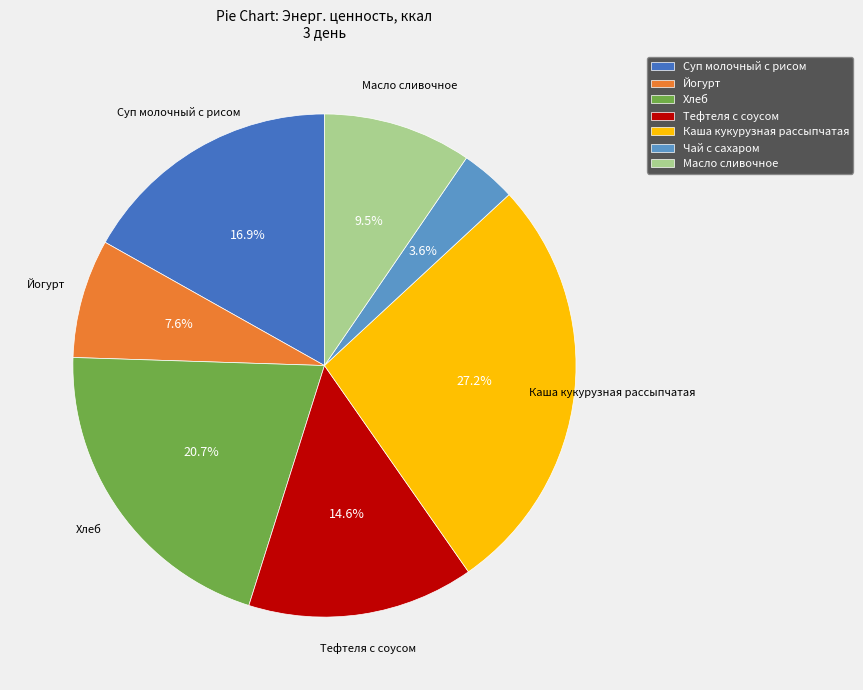

Which has a higher value, Чай с сахаром or Тефтеля с соусом?

Тефтеля с соусом